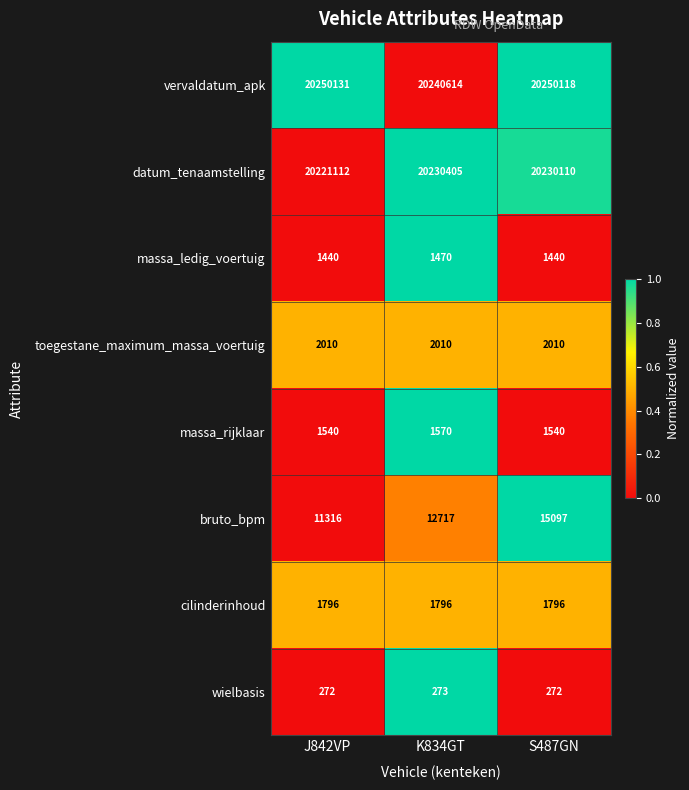

What is the average value of the datum_tenaamstelling series?

20227209